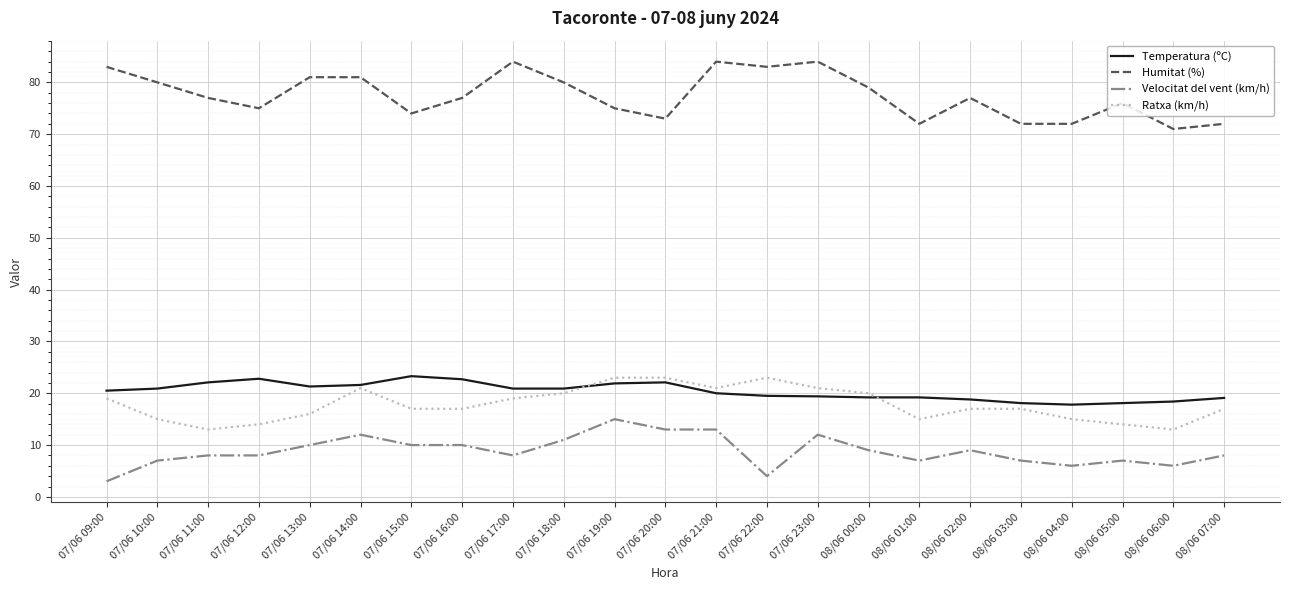

Is this an area chart (filled region under the line)?

No